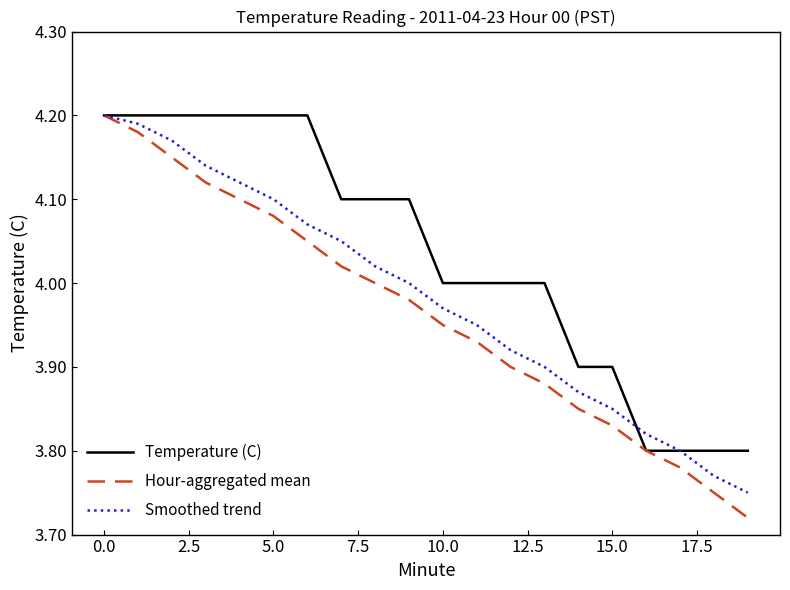

Which series has the largest total across all categories?

Temperature (C)